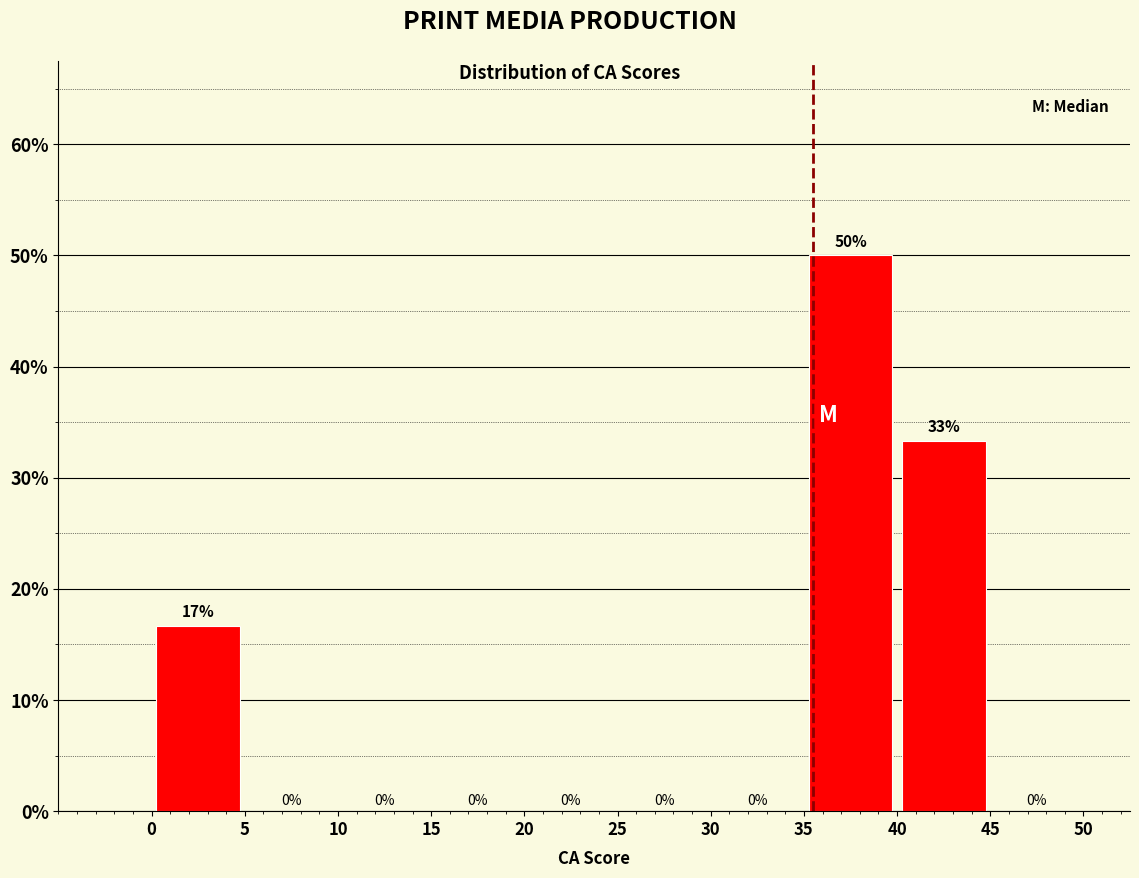

Which range on the x-axis has the tallest bar?

35 to 40